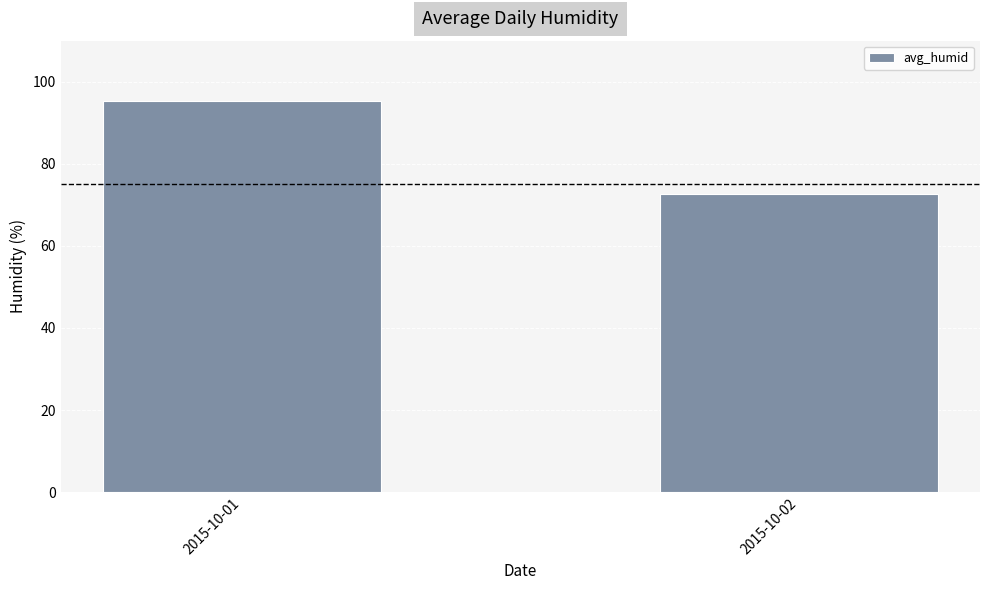

At which category does the chart reach its minimum across all series?

2015-10-02